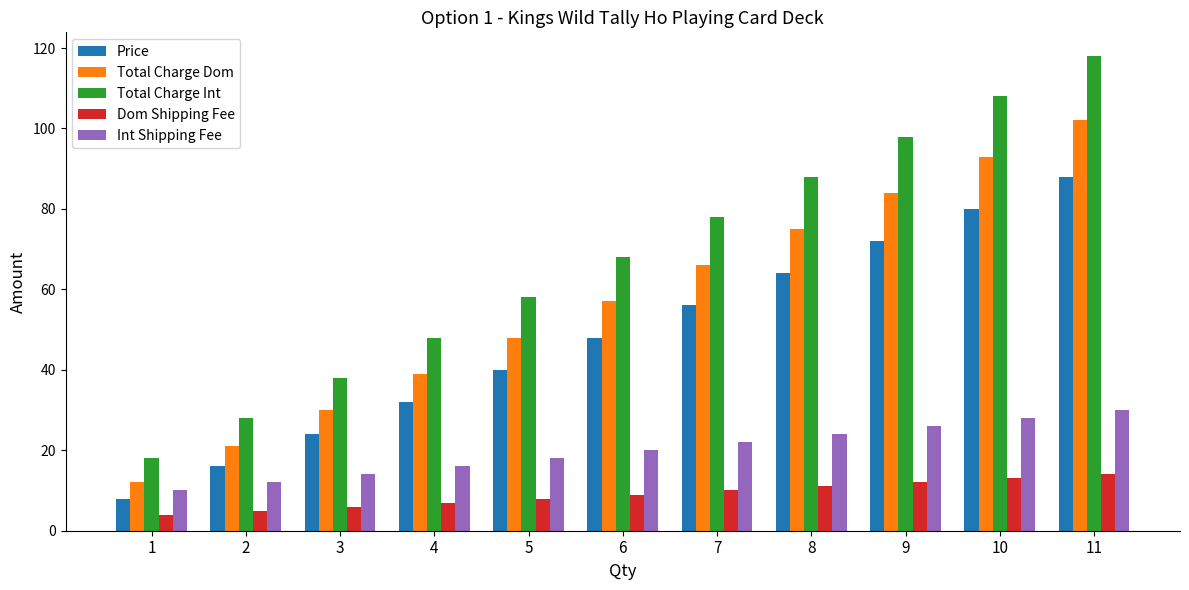

Reading left to right, list all the values displayed in this chart.

Price: 8	16	24	32	40	48	56	64	72	80	88
Total Charge Dom: 12	21	30	39	48	57	66	75	84	93	102
Total Charge Int: 18	28	38	48	58	68	78	88	98	108	118
Dom Shipping Fee: 4	5	6	7	8	9	10	11	12	13	14
Int Shipping Fee: 10	12	14	16	18	20	22	24	26	28	30